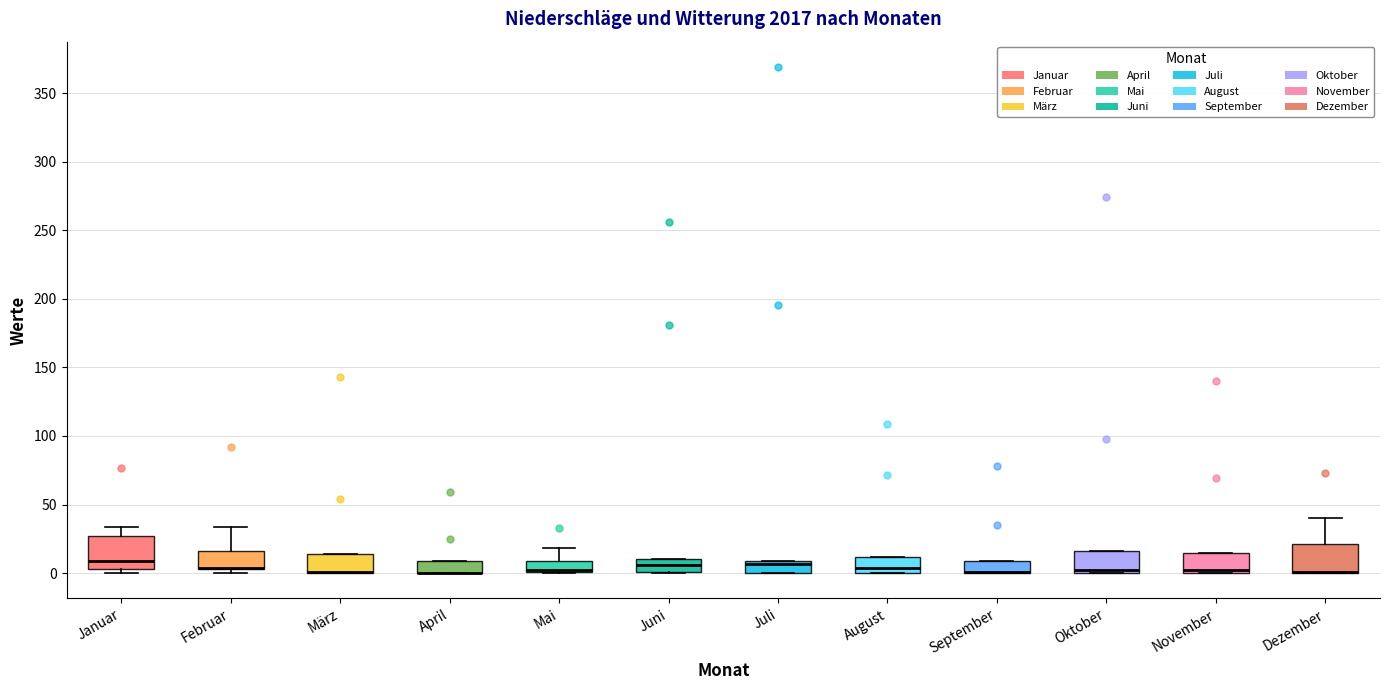

Reading left to right, transcribe this box plot: for each box, give where its median line is, the range the box spans, and where its two whiskers end, as read against the y-axis. The values are not printed on the chart, so give them approximately, as read against the axis.

Januar: median 10, box 5 to 25, whiskers 0 to 35
Februar: median 5 (drawn on the box's lower edge), box 5 to 15, whiskers 0 to 35
März: median 0 (drawn on the box's lower edge), box 0 to 15, whiskers 0 to 15
April: median 0 (drawn on the box's lower edge), box 0 to 10, whiskers 0 to 10
Mai: median 0 (drawn on the box's lower edge), box 0 to 10, whiskers 0 to 20
Juni: median 5, box 0 to 10, whiskers 0 to 10
Juli: median 5, box 0 to 10, whiskers 0 to 10
August: median 5, box 0 to 10, whiskers 0 to 10
September: median 0 (drawn on the box's lower edge), box 0 to 10, whiskers 0 to 10
Oktober: median 0 (just above the box's lower edge), box 0 to 15, whiskers 0 to 15
November: median 0 (just above the box's lower edge), box 0 to 15, whiskers 0 to 15
Dezember: median 0 (drawn on the box's lower edge), box 0 to 20, whiskers 0 to 40